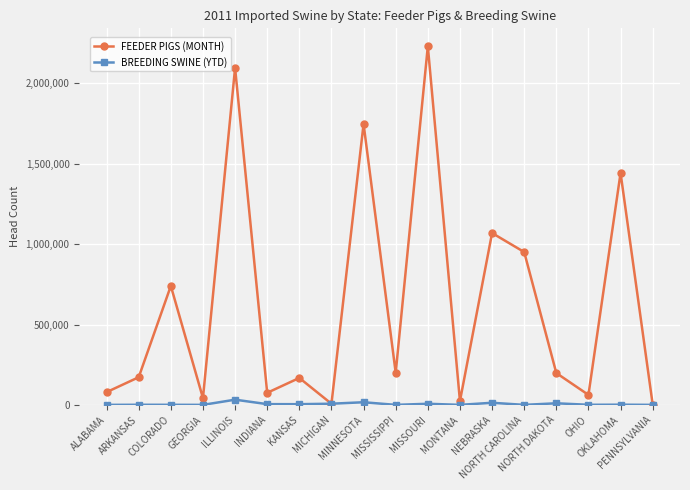

Which series has the largest total across all categories?

FEEDER PIGS (MONTH)